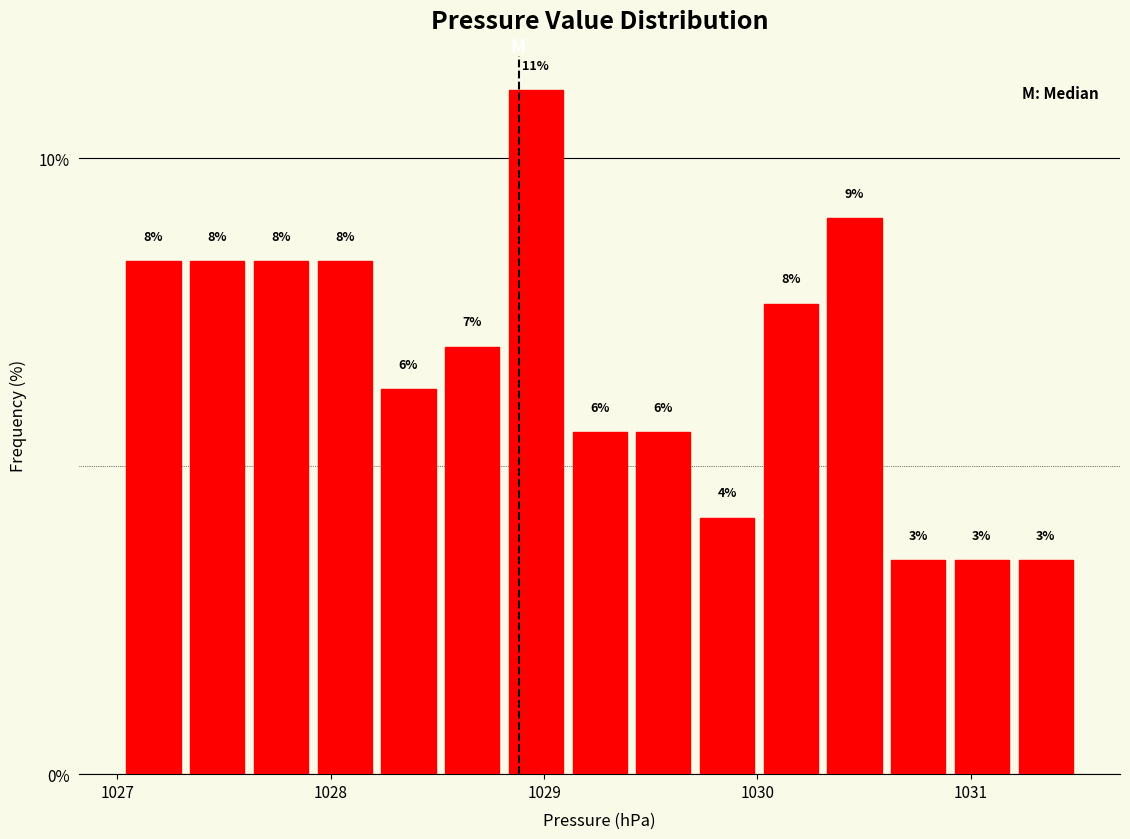

Around what value on the x-axis is the tallest bar? Give the approximate position of its centre, as read against the axis.

1029.0